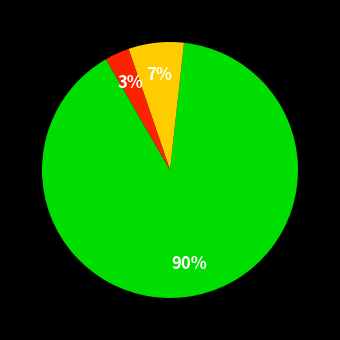

To the nearest percent, what is the difference between the largest and smallest slice percentages?

87%